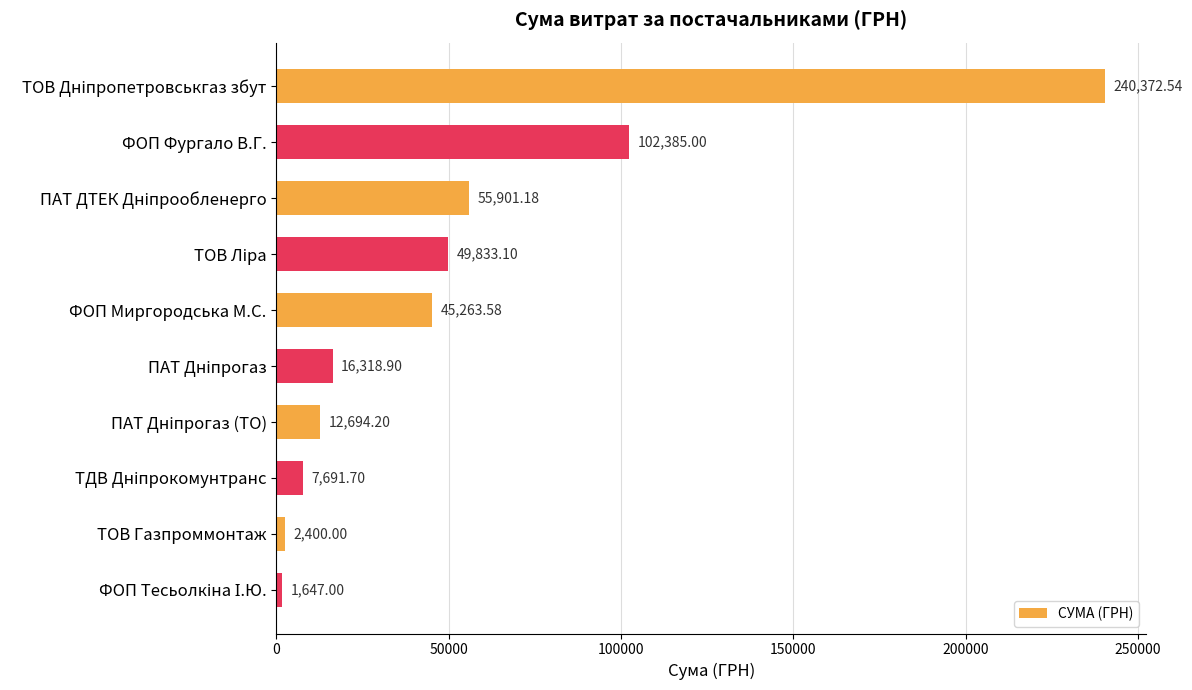

What is the sum of all values?

534507.2